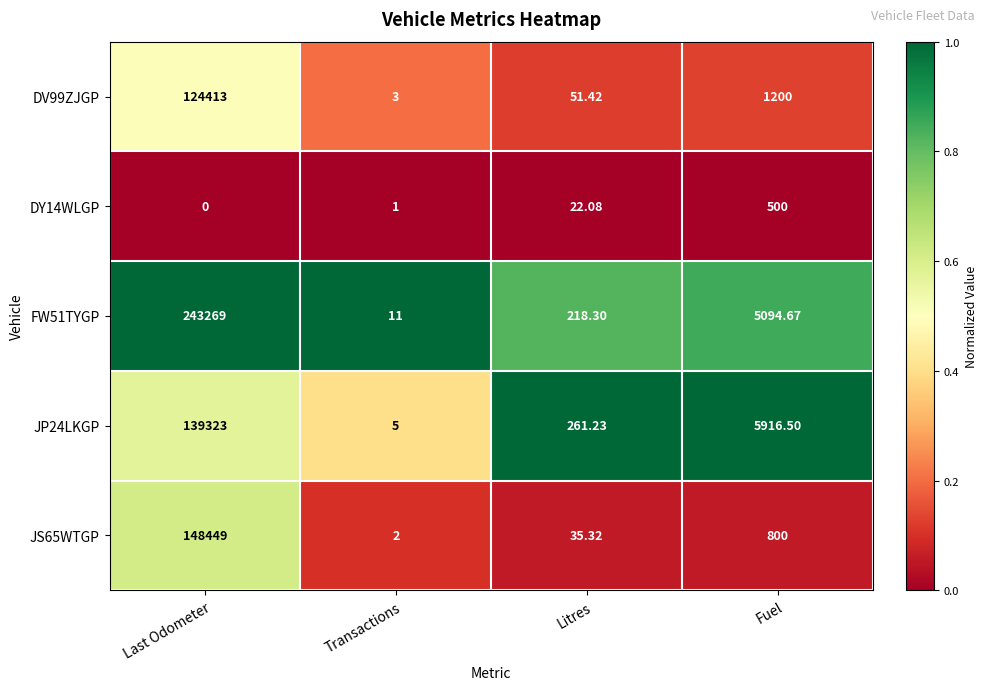

At which category does the chart reach its minimum across all series?

Last Odometer